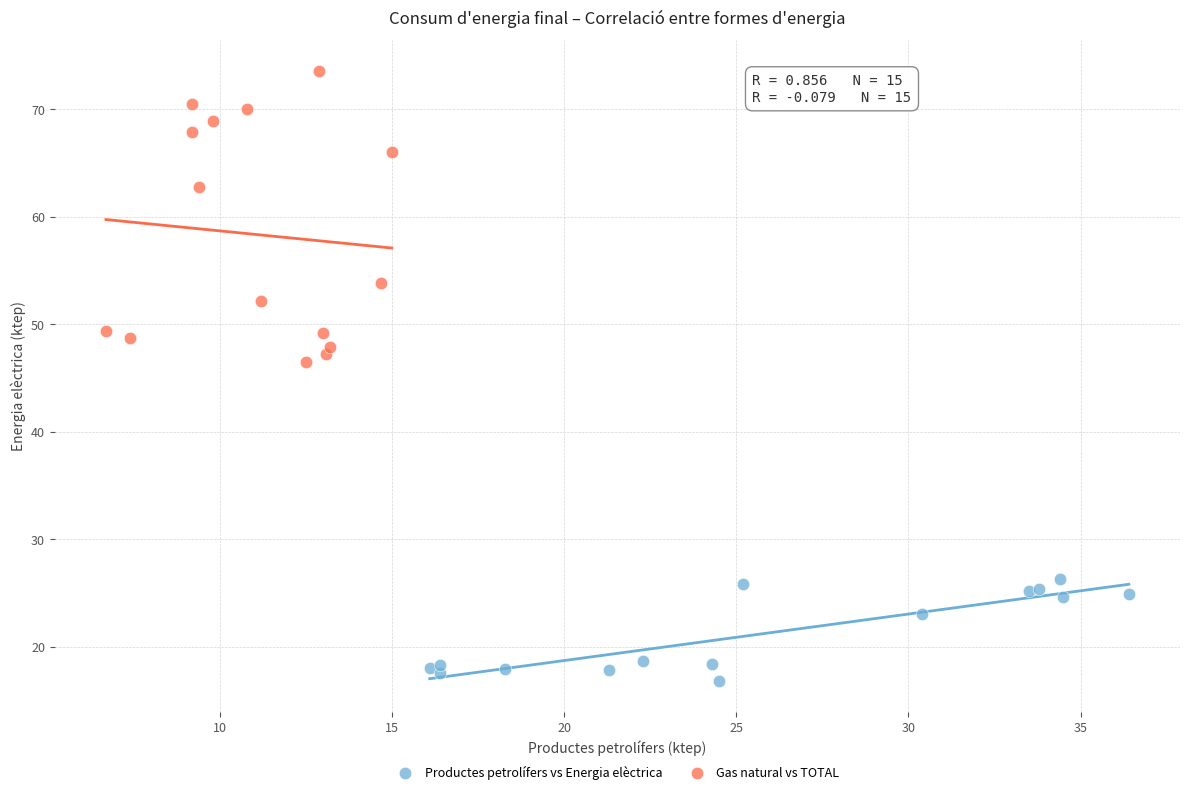

What are all the series names shown in the legend?

Productes petrolífers vs Energia elèctrica, Gas natural vs TOTAL